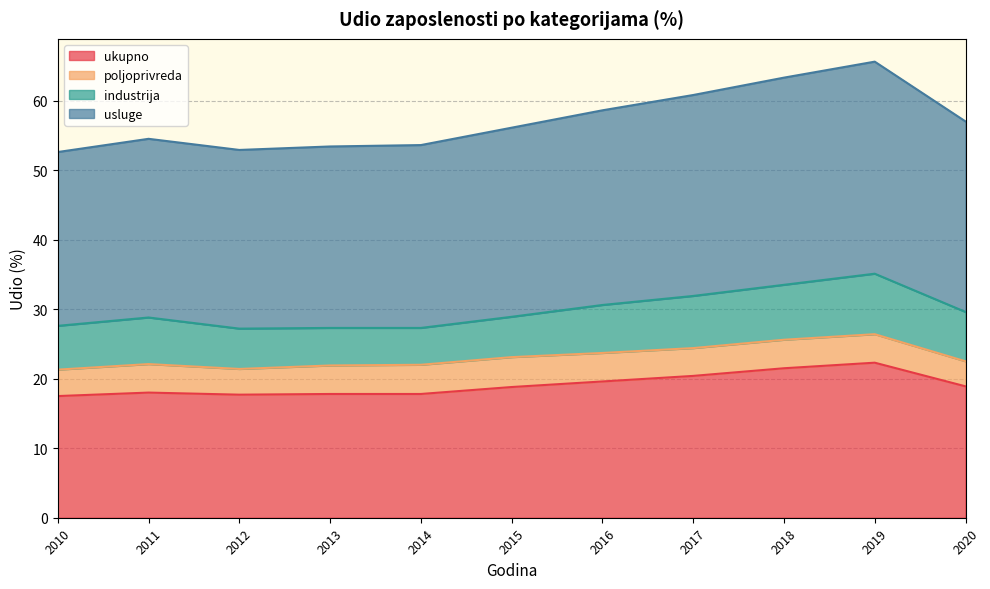

Which series has the largest total across all categories?

usluge